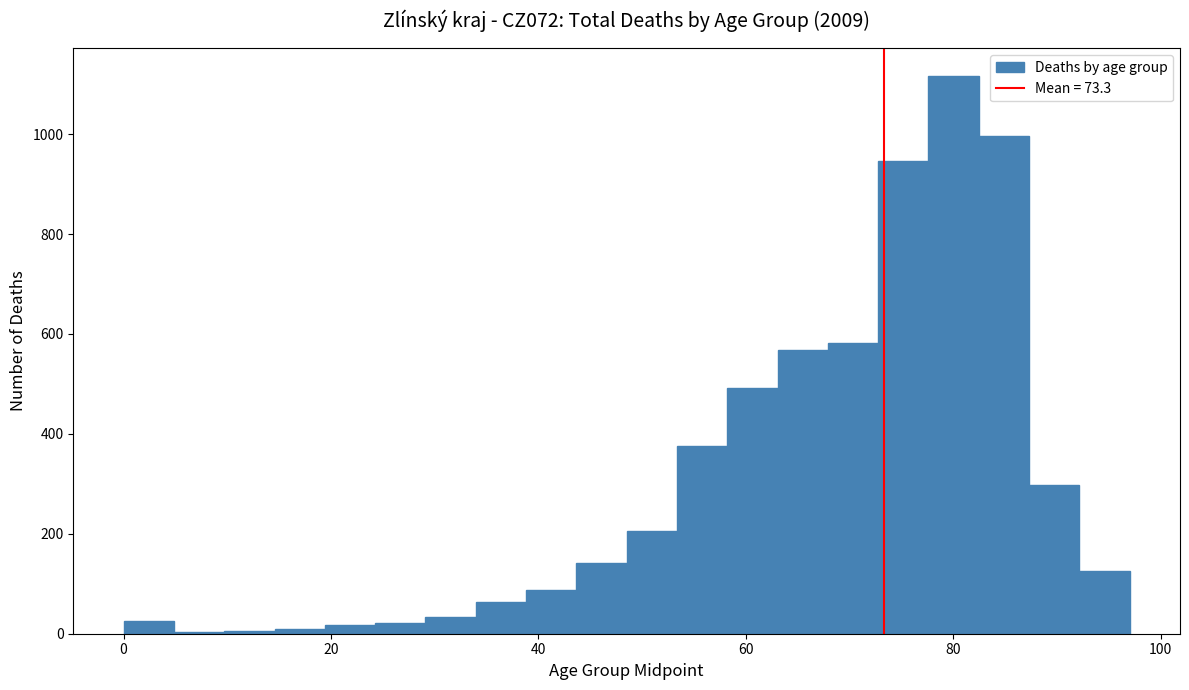

Read against the x-axis, roughly where is the centre of the tallest bar?

80